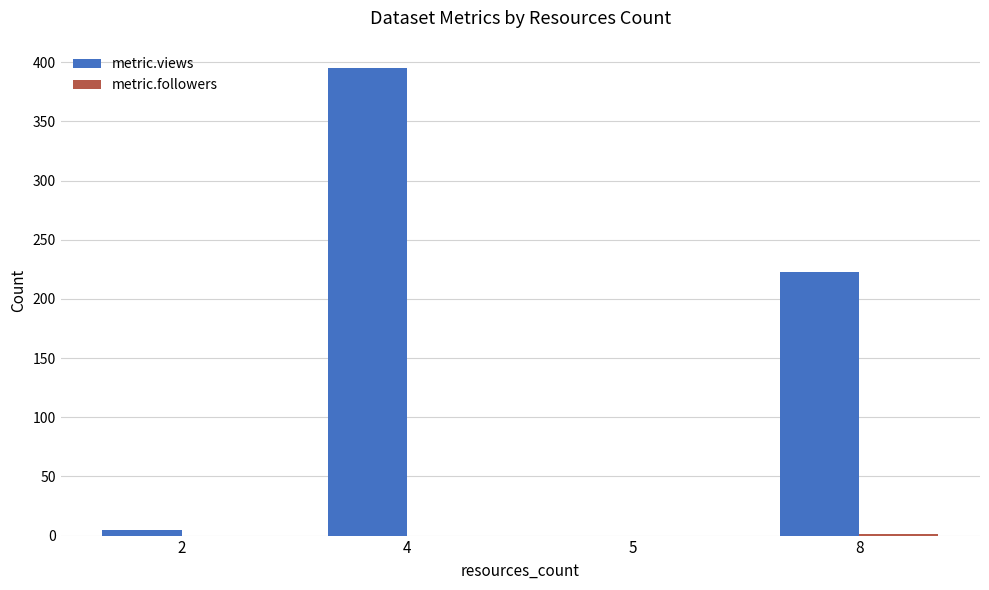

What is the maximum value shown in the chart?

395